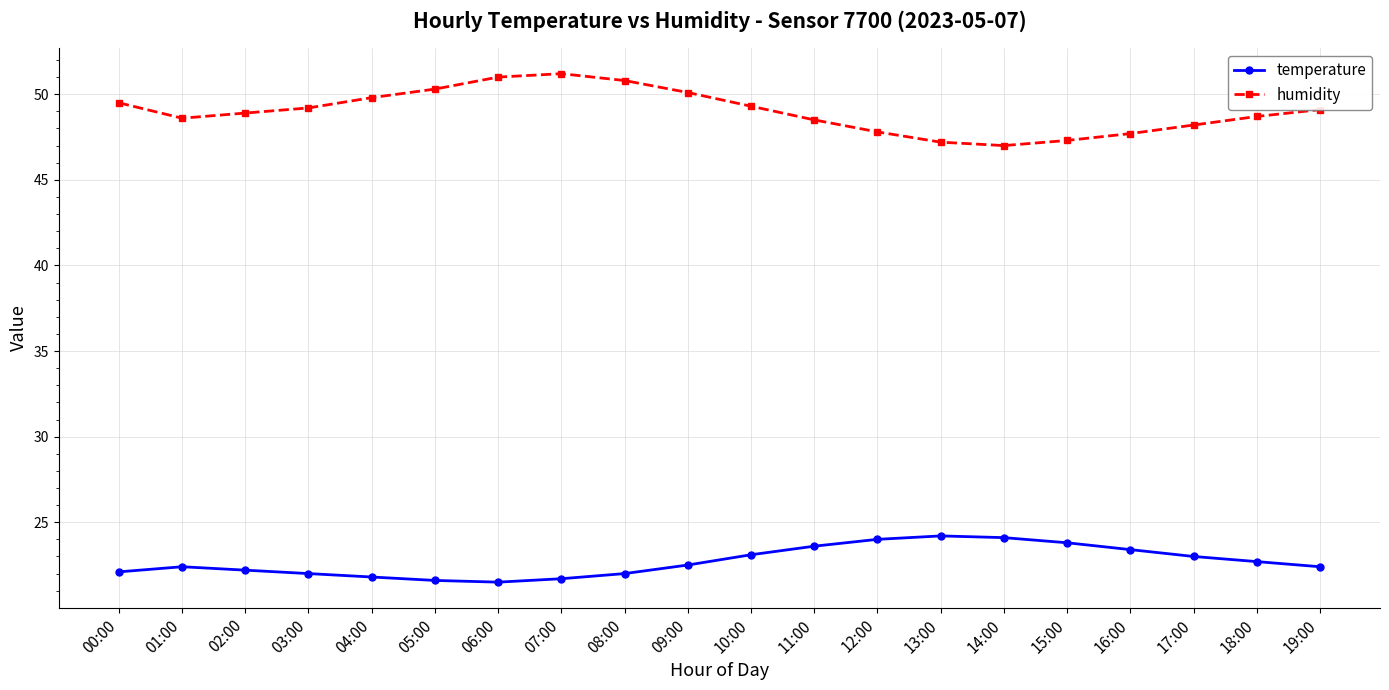

Is the value of humidity at 04:00 greater than the value of temperature at 10:00?

Yes